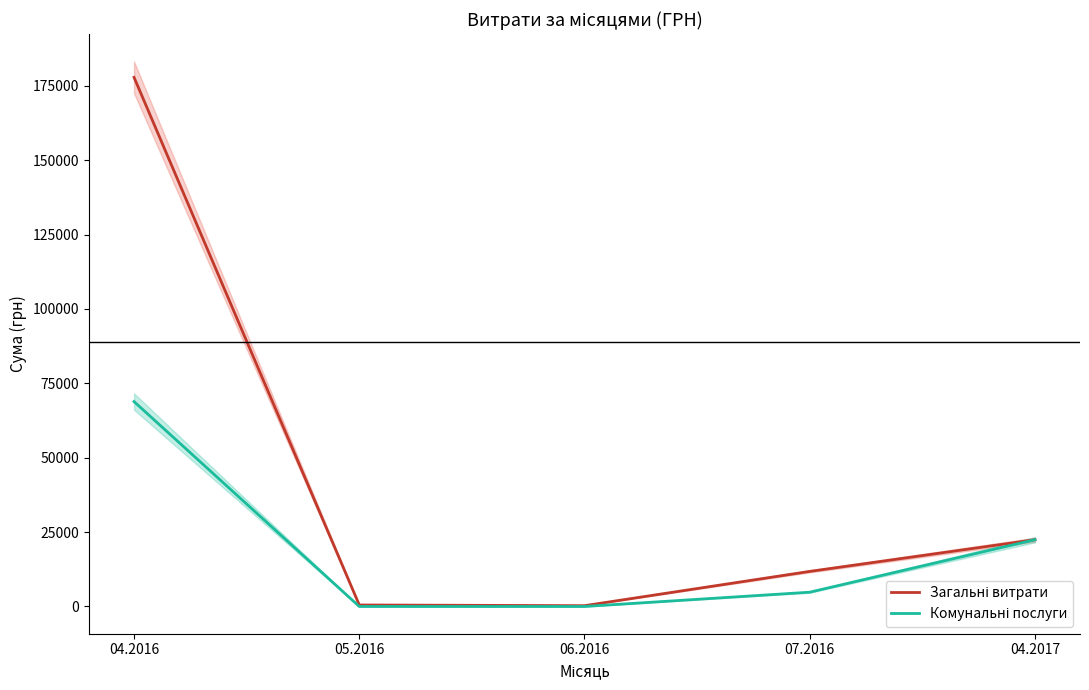

What is the sum of the Комунальні послуги values at 07.2016 and 05.2016?

4798.5